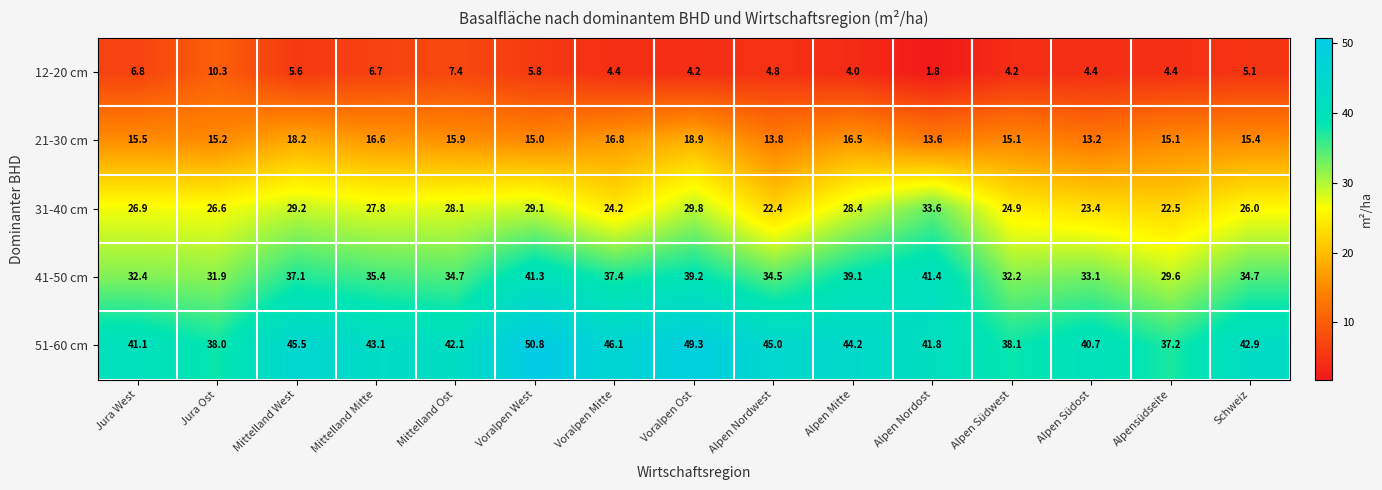

Which category has the highest value across all series?

Voralpen West